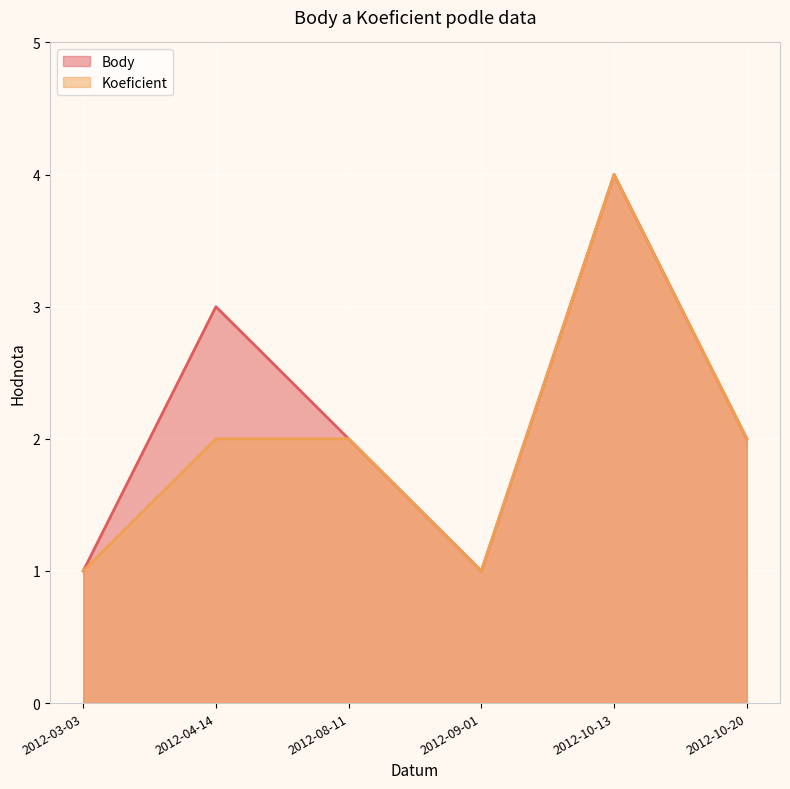

What is the sum of the Koeficient values at 2012-08-11 and 2012-04-14?

4